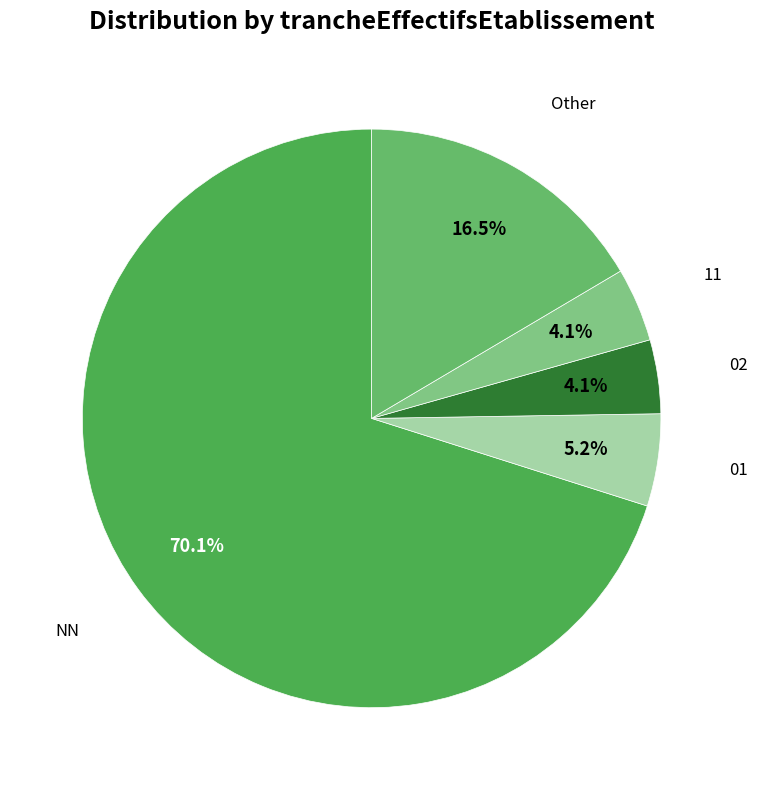

To the nearest percent, what is the average slice percentage?

20%